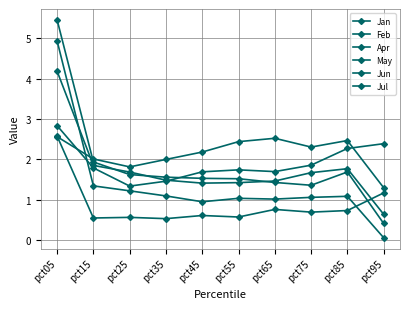

Reading left to right, what are all the values shown in this chart?

Jan: pct05=4.9	pct15=1.3	pct25=1.2	pct35=1.1	pct45=0.9	pct55=1.0	pct65=1.0	pct75=1.1	pct85=1.1	pct95=0.1
Feb: pct05=2.6	pct15=0.5	pct25=0.6	pct35=0.5	pct45=0.6	pct55=0.6	pct65=0.8	pct75=0.7	pct85=0.7	pct95=1.2
Apr: pct05=2.8	pct15=1.8	pct25=1.3	pct35=1.5	pct45=1.7	pct55=1.7	pct65=1.7	pct75=1.9	pct85=2.3	pct95=2.4
May: pct05=2.6	pct15=2.0	pct25=1.8	pct35=2.0	pct45=2.2	pct55=2.4	pct65=2.5	pct75=2.3	pct85=2.5	pct95=1.3
Jun: pct05=4.2	pct15=1.9	pct25=1.7	pct35=1.5	pct45=1.4	pct55=1.4	pct65=1.5	pct75=1.7	pct85=1.8	pct95=0.6
Jul: pct05=5.5	pct15=1.9	pct25=1.6	pct35=1.6	pct45=1.5	pct55=1.5	pct65=1.4	pct75=1.4	pct85=1.7	pct95=0.4